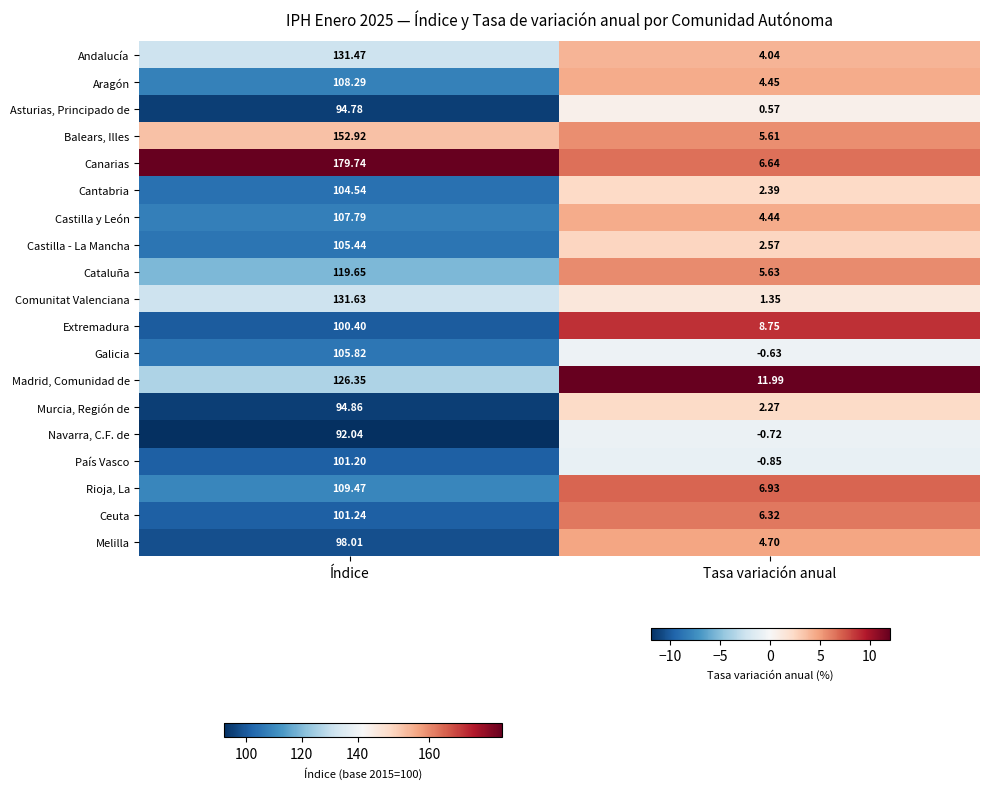

Rank the series by their maximum value, from lowest to highest.

Navarra, C.F. de, Asturias, Principado de, Murcia, Región de, Melilla, Extremadura, País Vasco, Ceuta, Cantabria, Castilla - La Mancha, Galicia, Castilla y León, Aragón, Rioja, La, Cataluña, Madrid, Comunidad de, Andalucía, Comunitat Valenciana, Balears, Illes, Canarias